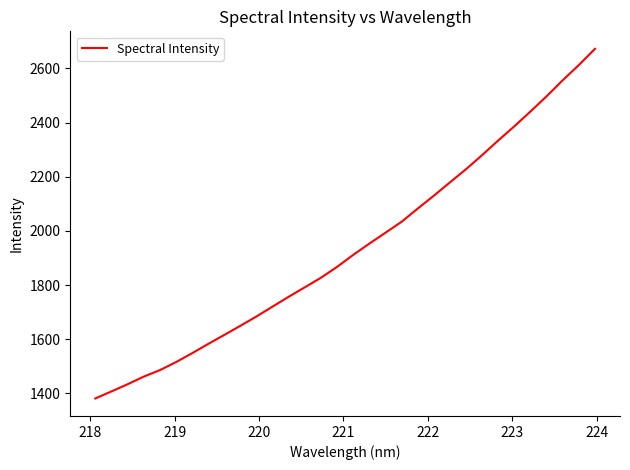

What is the maximum value shown in the chart?

2672.0